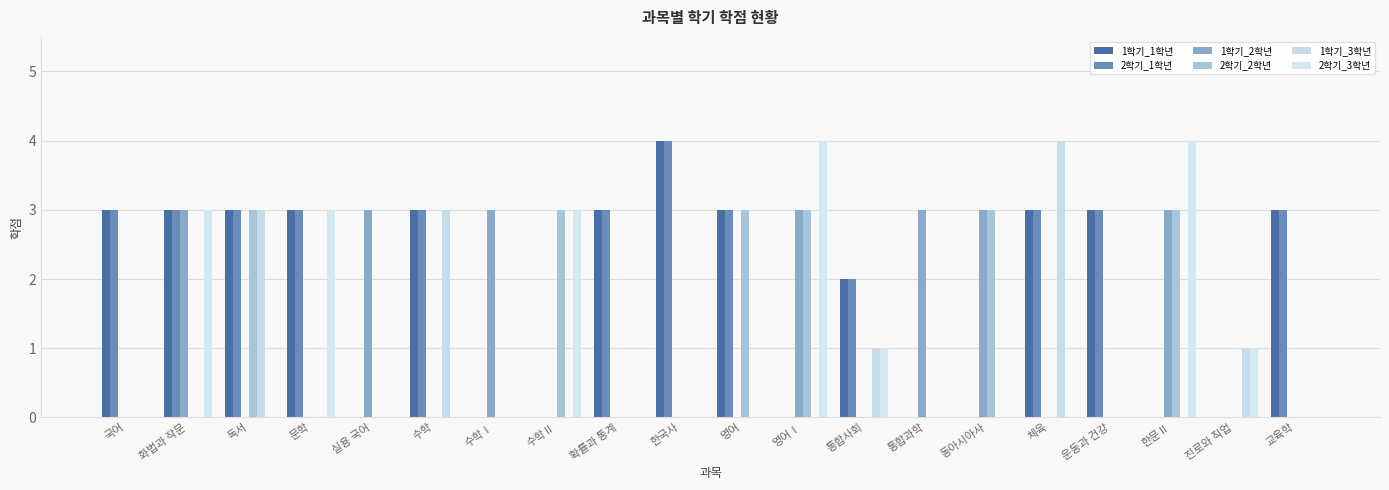

List the labels in order of 2학기_1학년 value, largest first.

한국사, 국어, 화법과 작문, 독서, 문학, 수학, 확률과 통계, 영어, 체육, 운동과 건강, 교육학, 통합사회, 실용 국어, 수학Ⅰ, 수학Ⅱ, 영어Ⅰ, 통합과학, 동아시아사, 한문Ⅱ, 진로와 직업